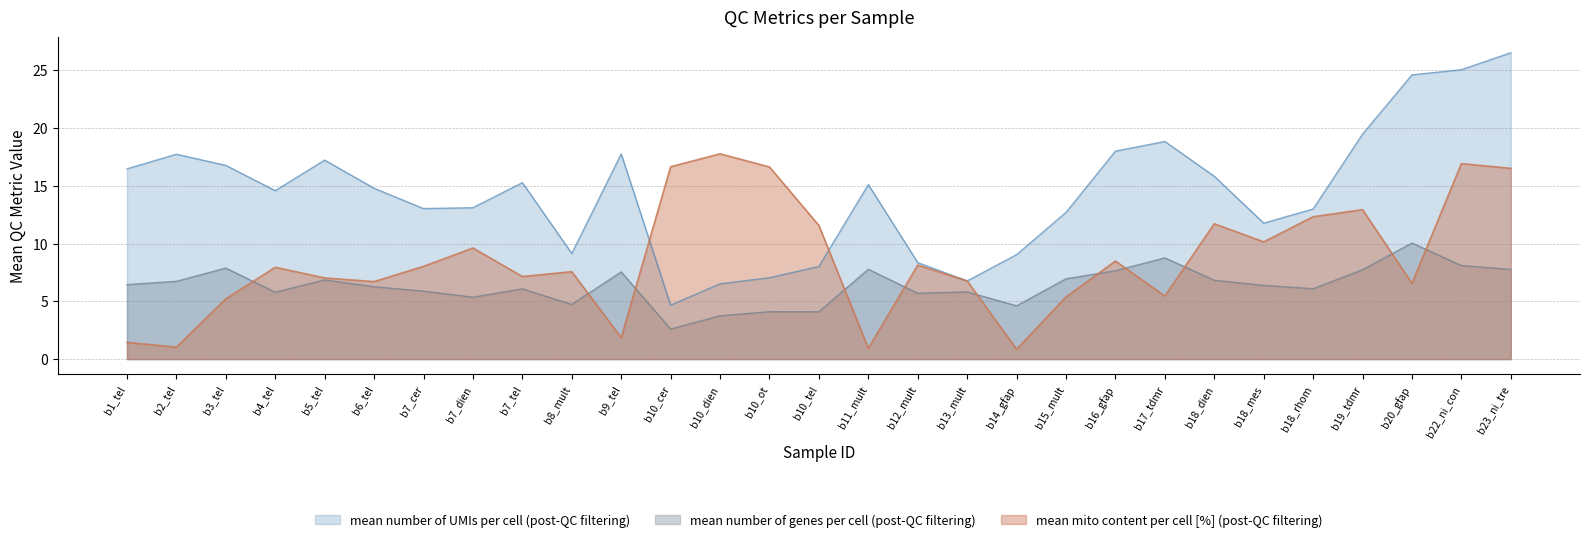

What is the difference between the mean number of genes per cell (post-QC filtering) values at b10_tel and b4_tel?

1.7